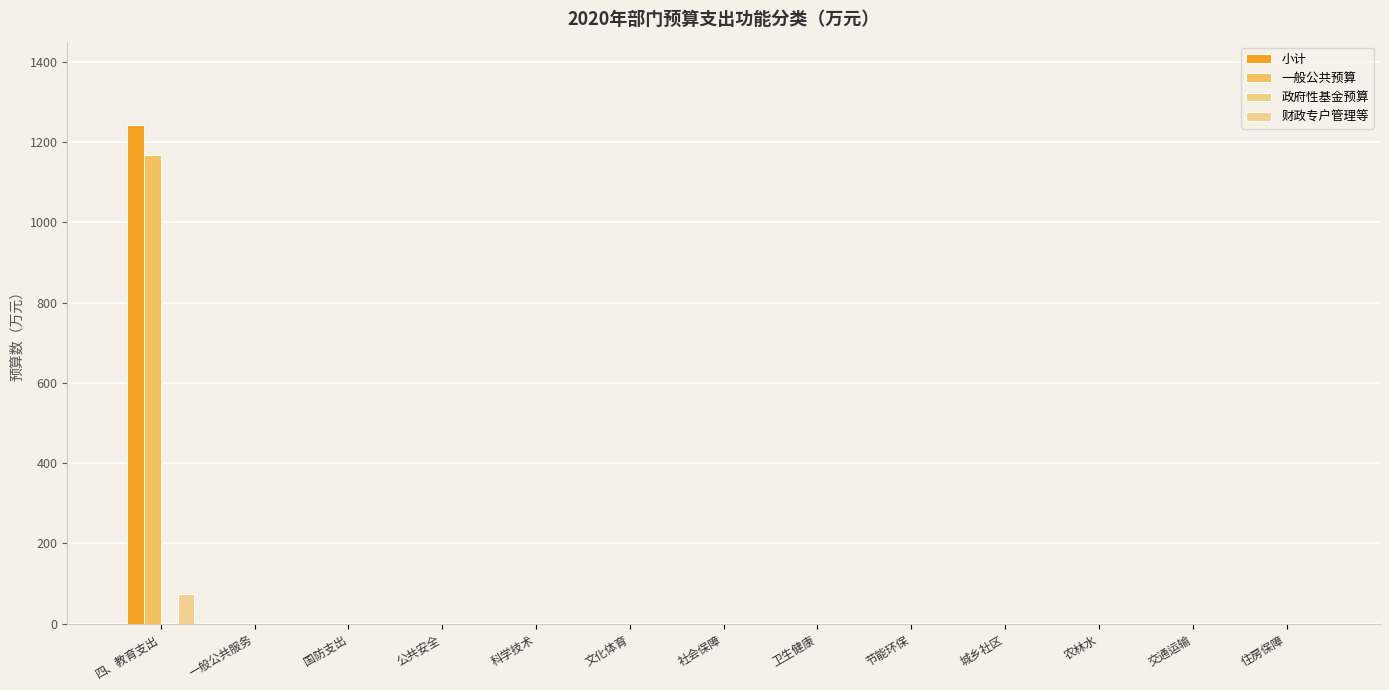

Count the number of data series in this chart.

3